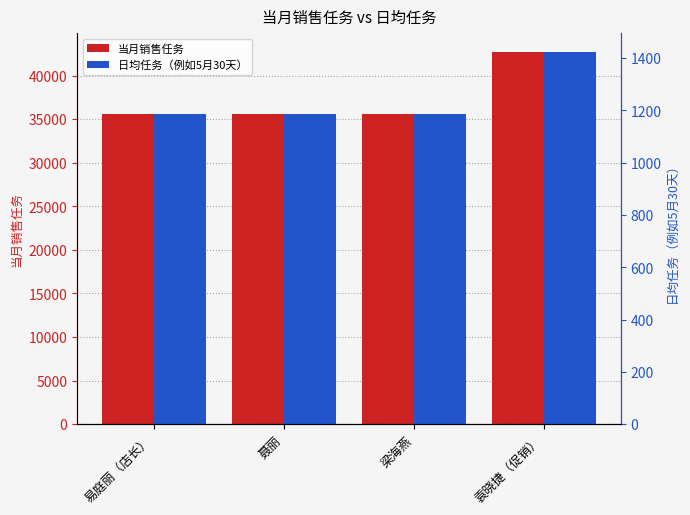

How many 当月销售任务 values are between 35586 and 42702?

4